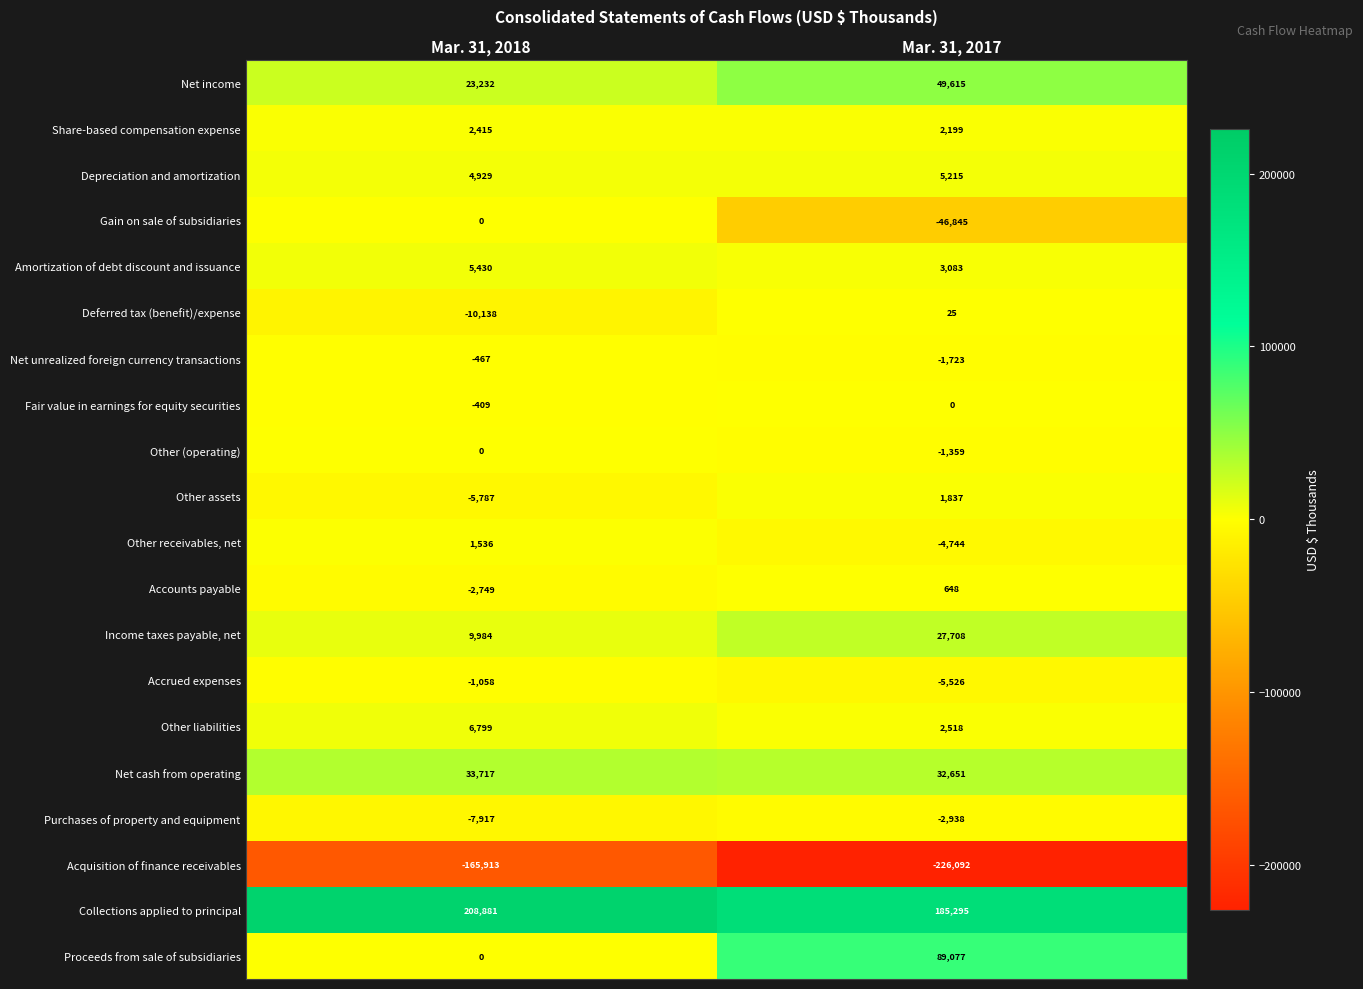

How many categories are shown in the chart?

2